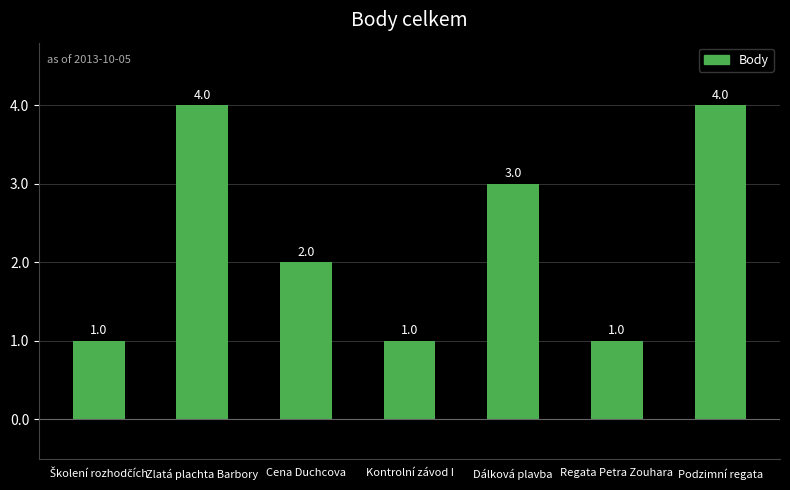

Reading right to left, list all the values displayed in this chart.

4	1	3	1	2	4	1